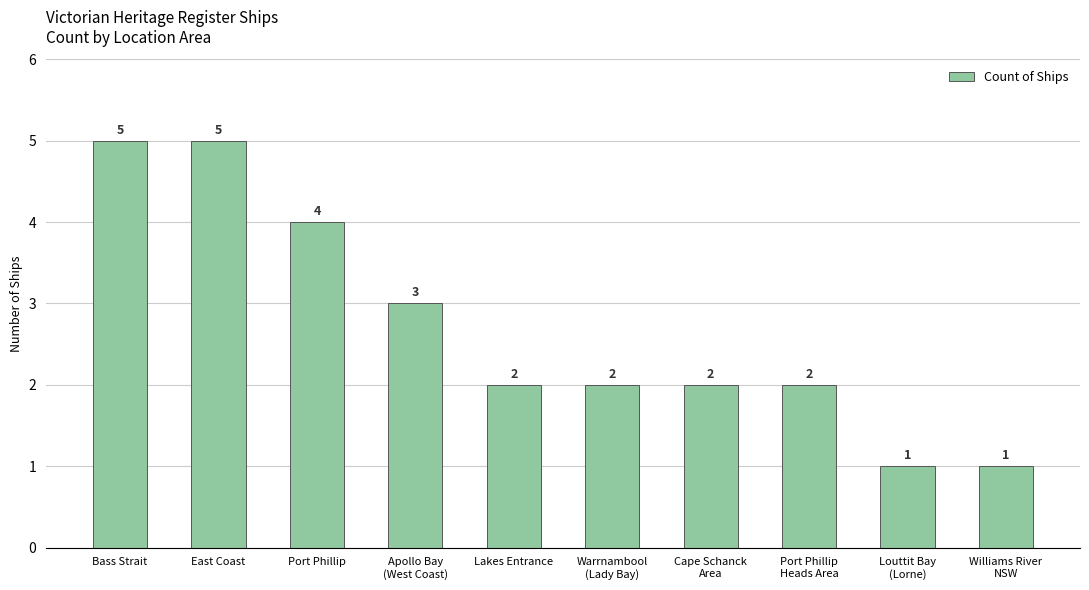

Reading left to right, list all the values displayed in this chart.

Bass Strait=5	East Coast=5	Port Phillip=4	Apollo Bay
(West Coast)=3	Lakes Entrance=2	Warrnambool
(Lady Bay)=2	Cape Schanck
Area=2	Port Phillip
Heads Area=2	Louttit Bay
(Lorne)=1	Williams River
NSW=1